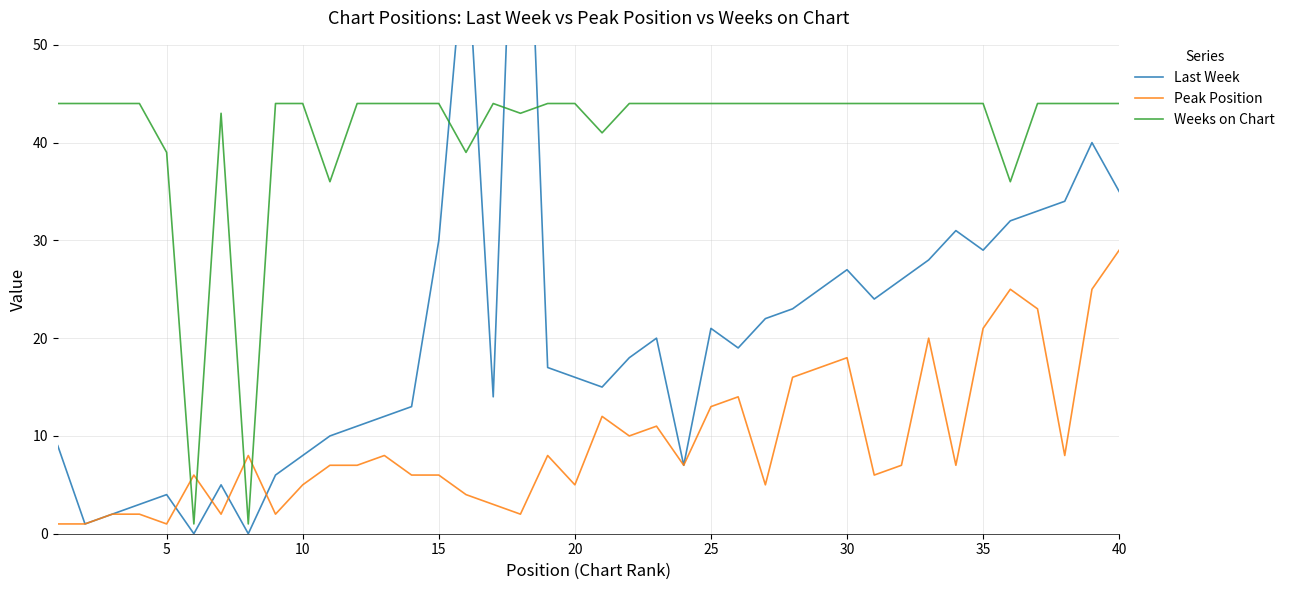

Which series has the largest total across all categories?

Weeks on Chart